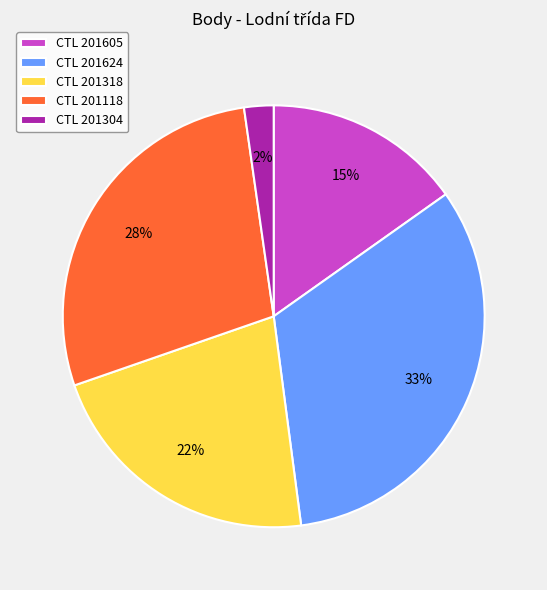

Is it true that CTL 201624 is 24% of the pie?

False